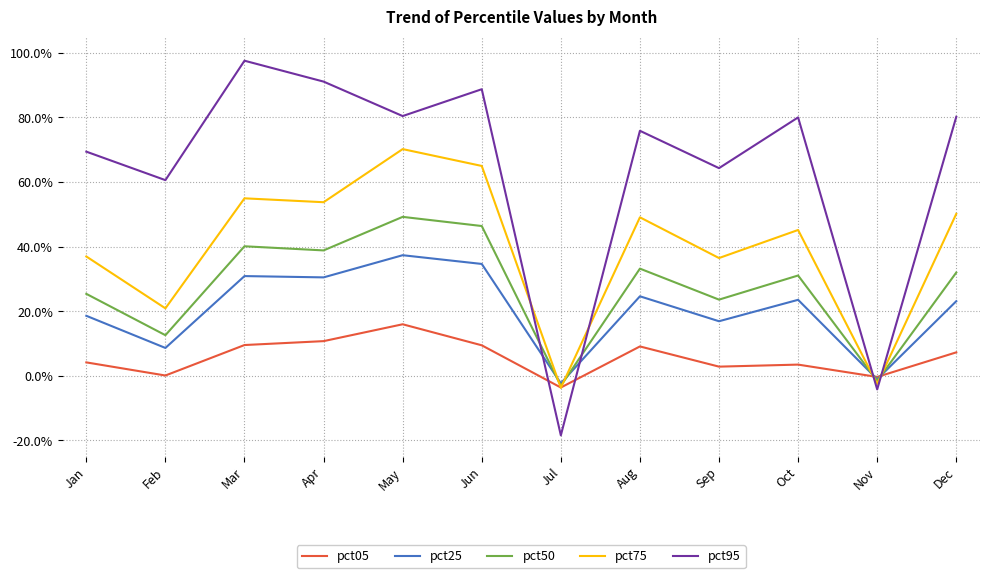

Between which two adjacent categories do pct75 and pct95 first intersect?

Jun and Jul